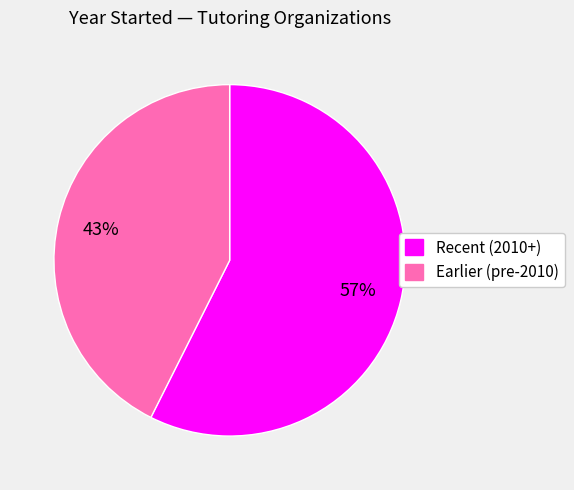

To the nearest percent, what is the average slice percentage?

50%